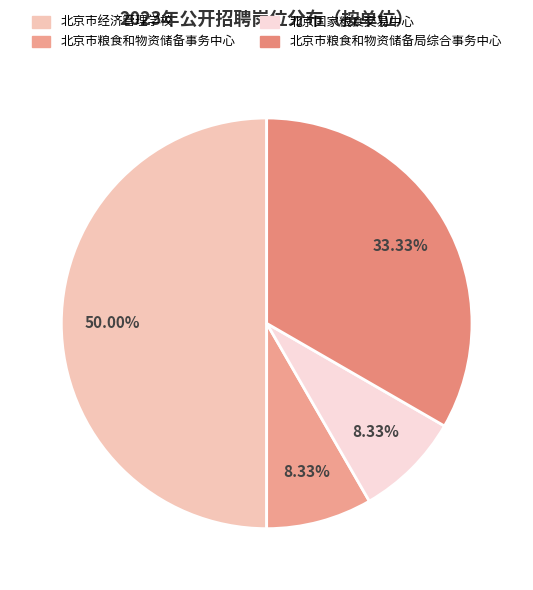

Is the sum of 北京市经济管理学校 and 北京市粮食和物资储备局综合事务中心 greater than half?

Yes